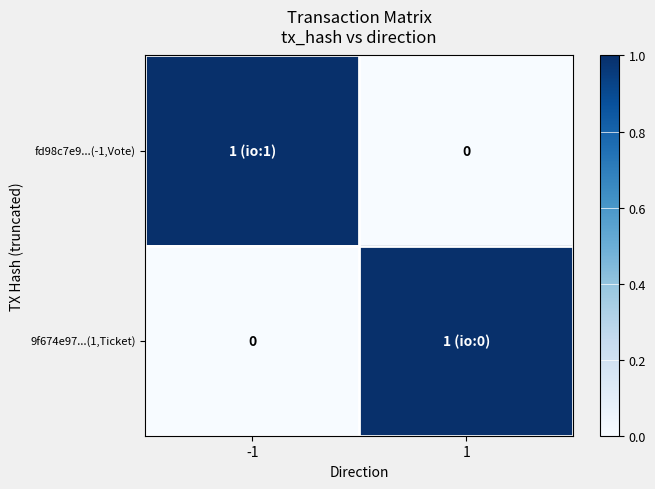

The fd98c7e9...(-1,Vote) series shows 2 at -1. True or false?

False